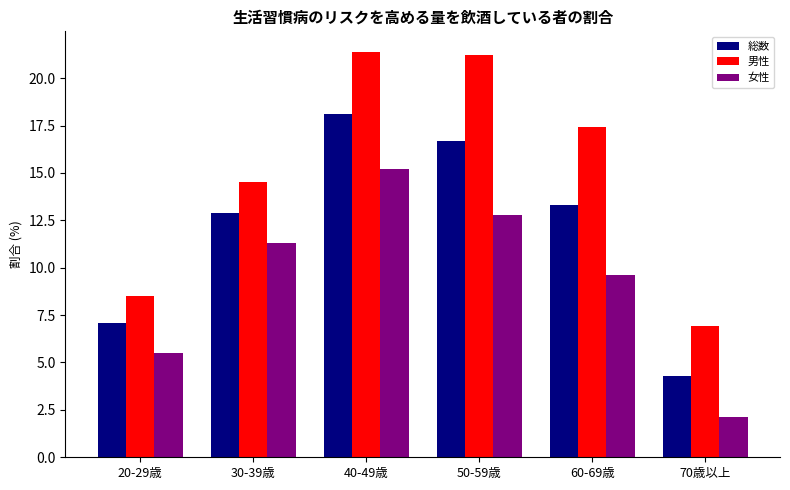

What position from the right is 20-29歳?

6